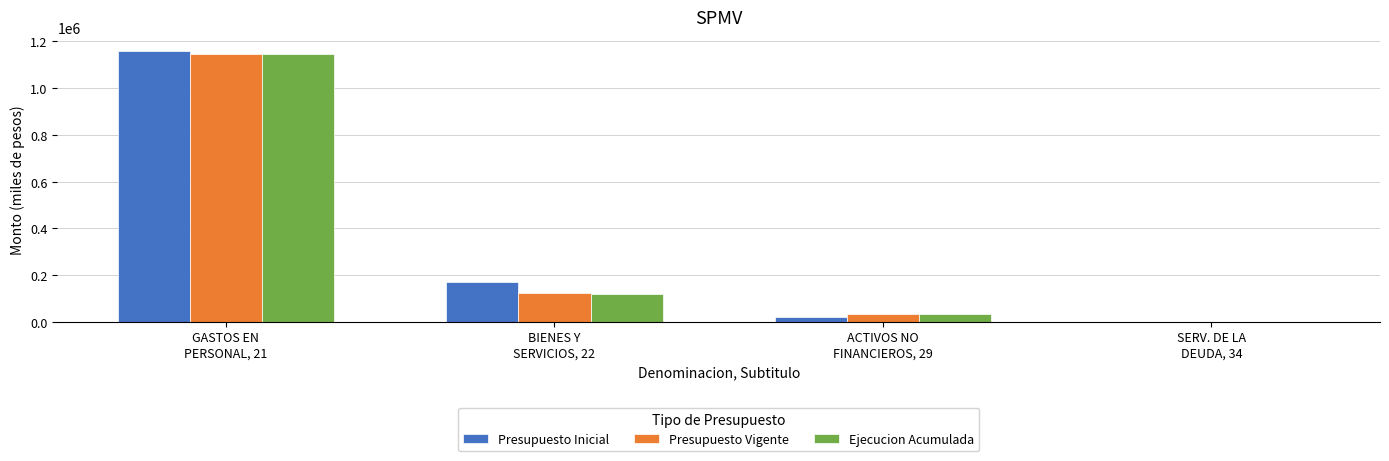

Reading left to right, what are all the values shown in this chart?

Presupuesto Inicial: 1161440	168367	18317	10
Presupuesto Vigente: 1147797	121158	35317	10
Ejecucion Acumulada: 1147170	116862	31618	0